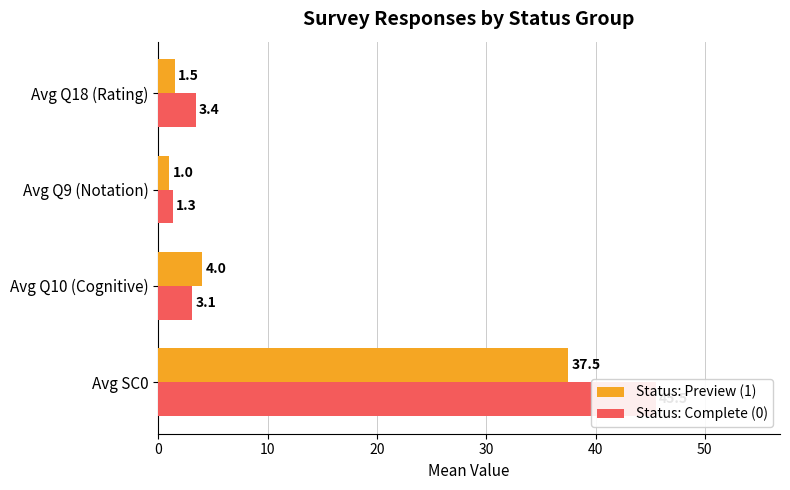

Reading right to left, what are all the values shown in this chart?

Status: Preview (1): 1.5	1.0	4.0	37.5
Status: Complete (0): 3.4	1.3	3.1	45.5